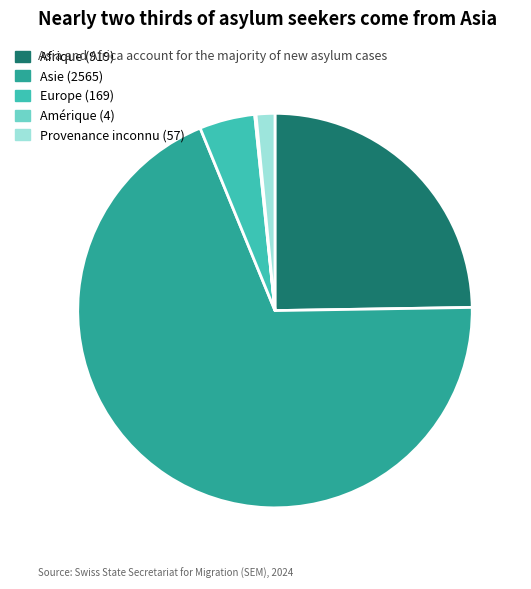

True or false: Provenance inconnu (57) accounts for 11% of the total.

False